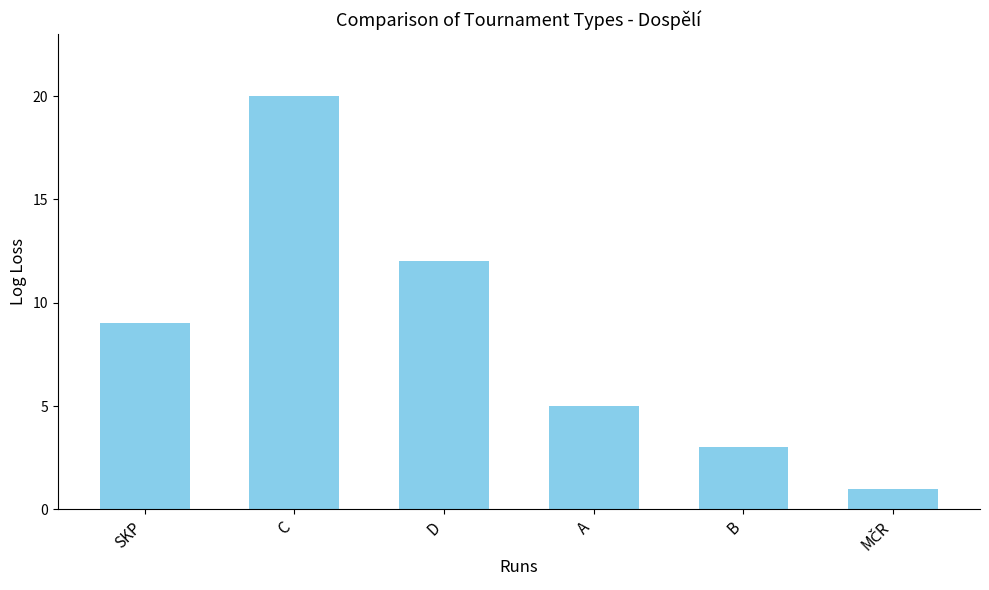

How many bars are there in total?

6